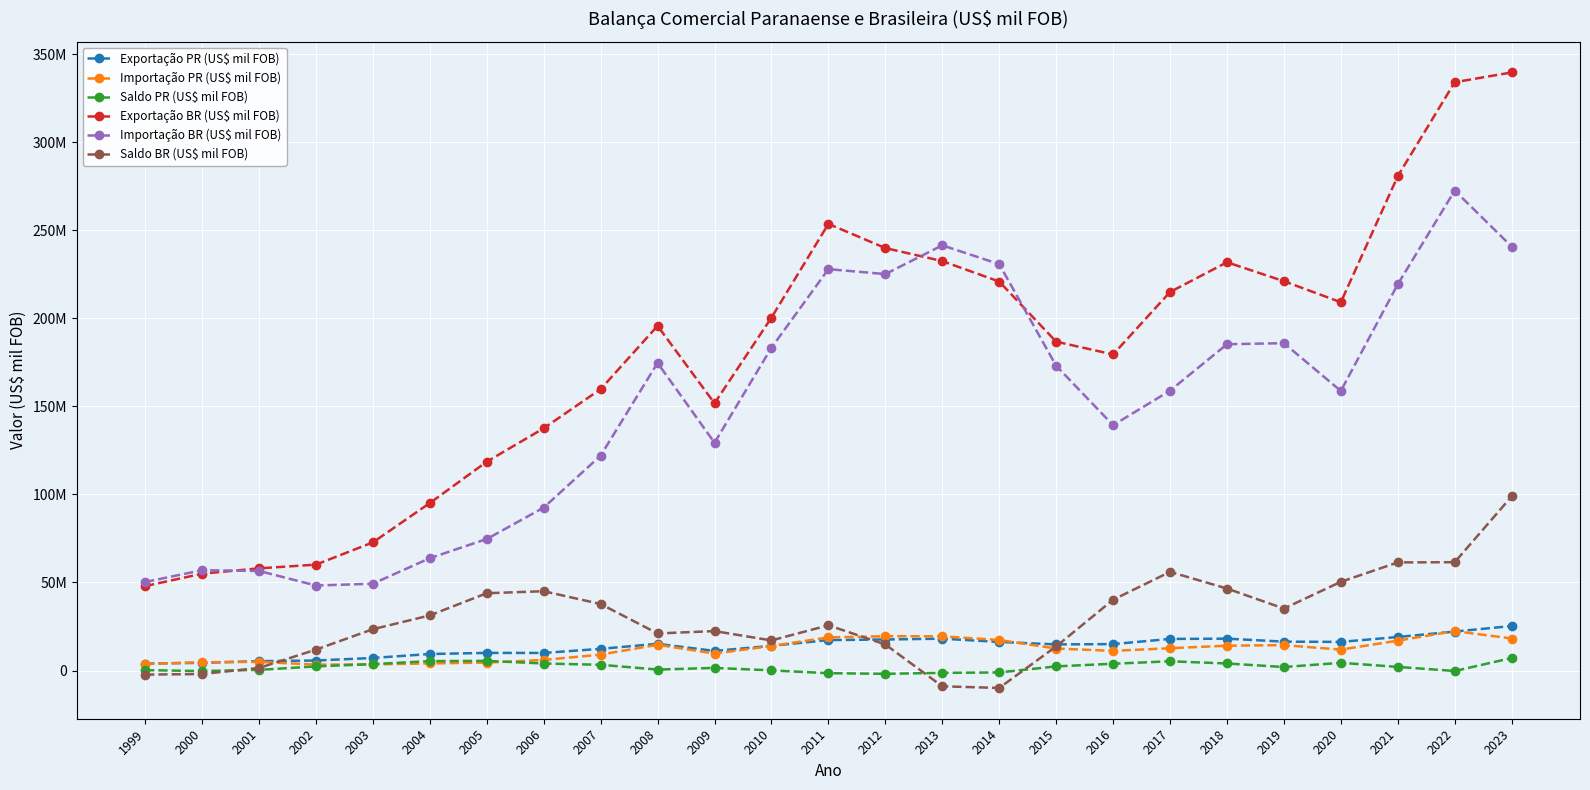

In Importação PR (US$ mil FOB), how many points are higher than both neighbors (excluding endpoints)?

5